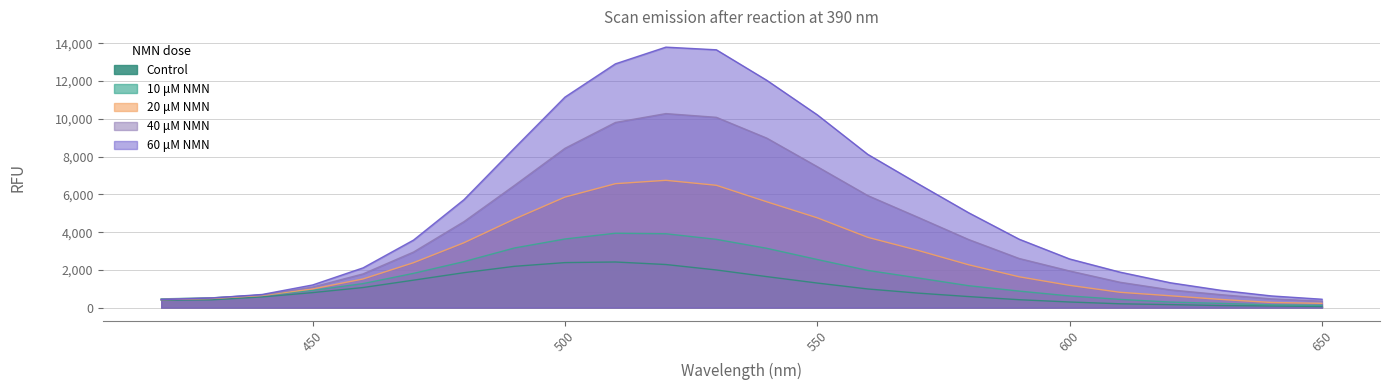

True or false: 60 μM NMN and Control intersect in this chart.

False